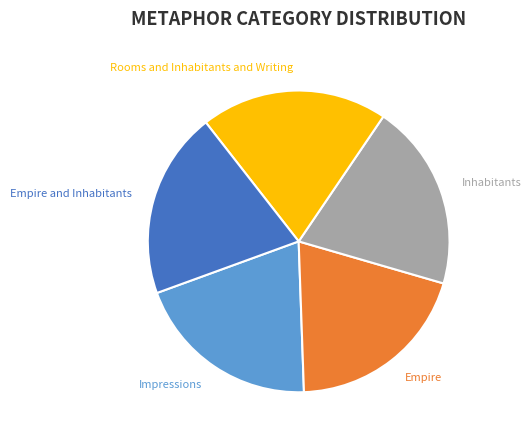

Is there a majority slice in this chart?

No